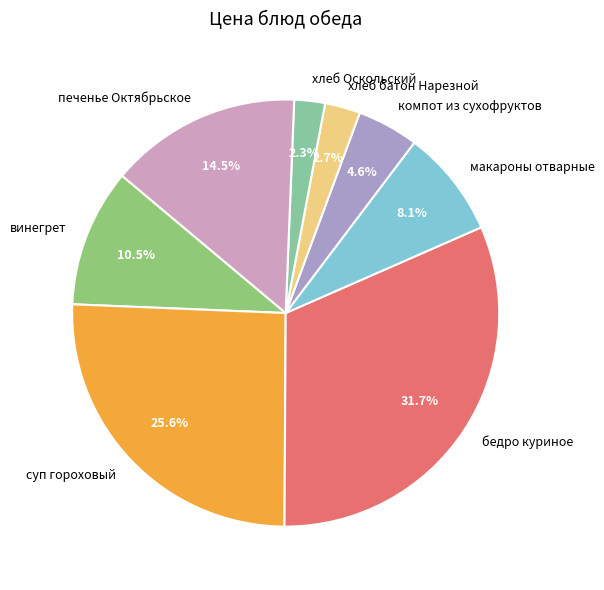

To the nearest percent, what is the combined percentage of компот из сухофруктов and хлеб батон Нарезной?

7%